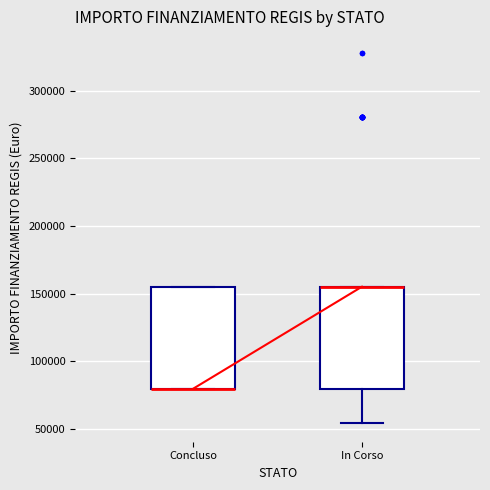

Reading left to right, transcribe this box plot: for each box, give where its median line is, the range the box spans, and where its two whiskers end, as read against the y-axis. The values are not printed on the chart, so give them approximately, as read against the axis.

Concluso: median 80000 (drawn on the box's lower edge), box 80000 to 155000, whiskers 80000 to 155000
In Corso: median 155000 (drawn on the box's upper edge), box 80000 to 155000, whiskers 55000 to 155000